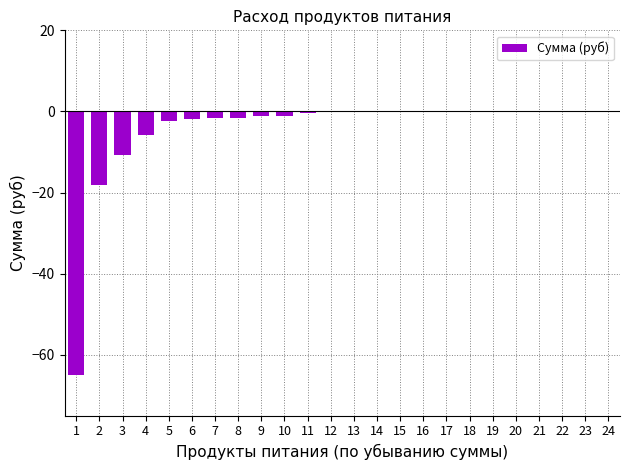

What is the sum of all values?

-110.2